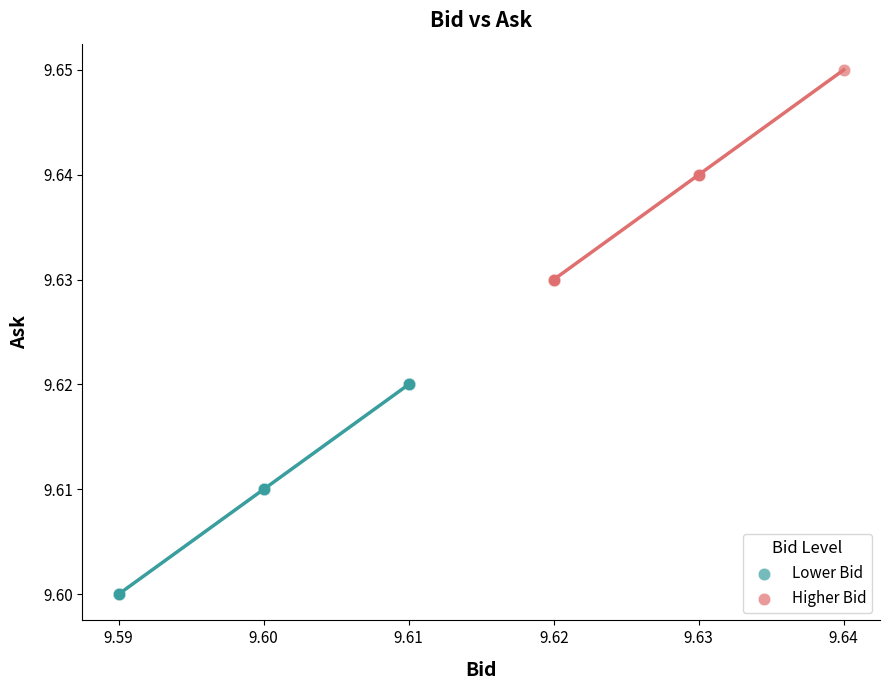

Which series reaches the maximum Y coordinate?

Higher Bid